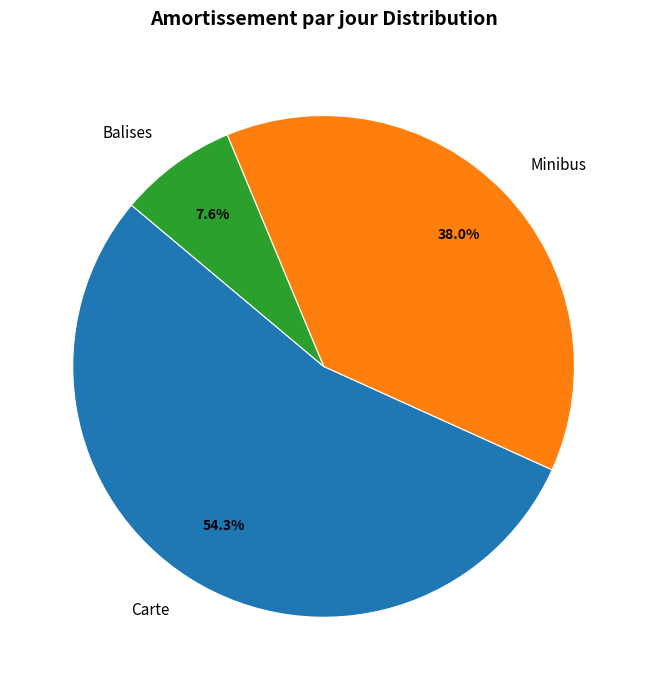

To the nearest percent, what portion does Minibus represent?

38%